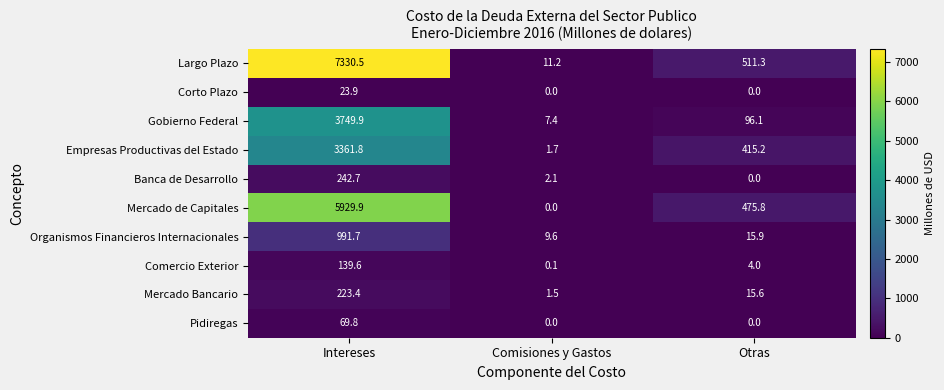

What is the sum of the Mercado de Capitales values at Intereses and Otras?

6405.7